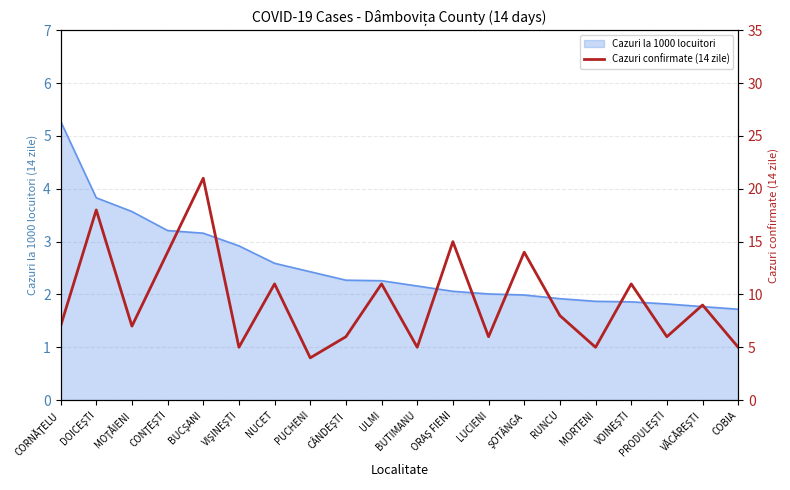

Is it true that the value at VOINEŞTI is 11?

True